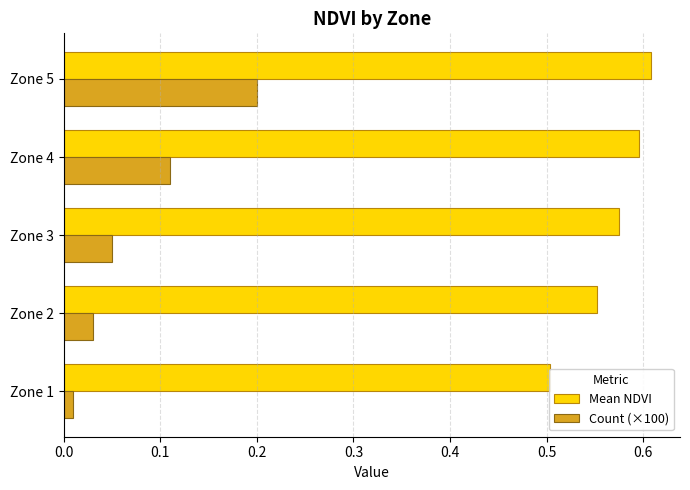

At how many categories does at least one series exceed 0?

5